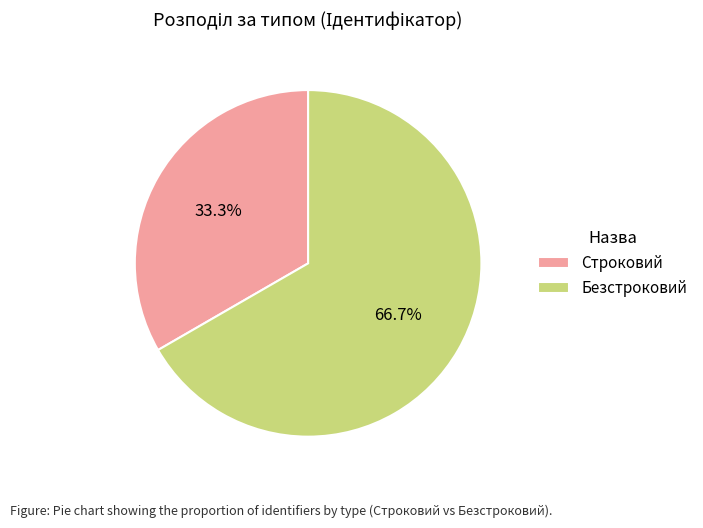

What is the majority slice?

Безстроковий